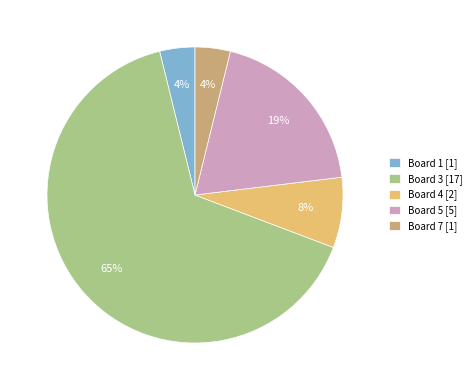

To the nearest percent, what is the average slice percentage?

20%